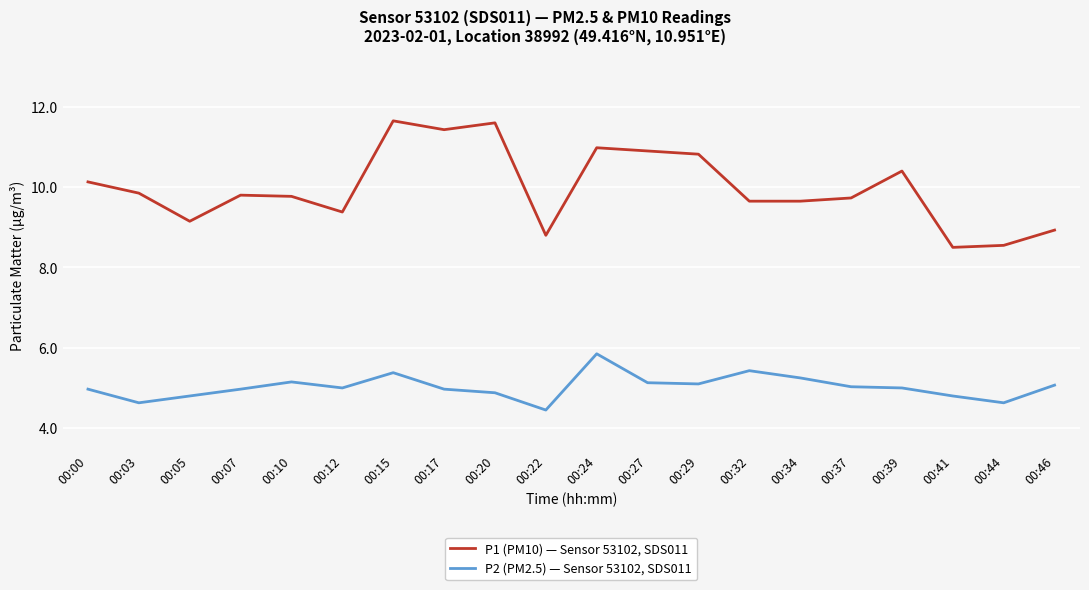

Between 00:20 and 00:32, which series saw the biggest shift?

P1 (PM10) — Sensor 53102, SDS011